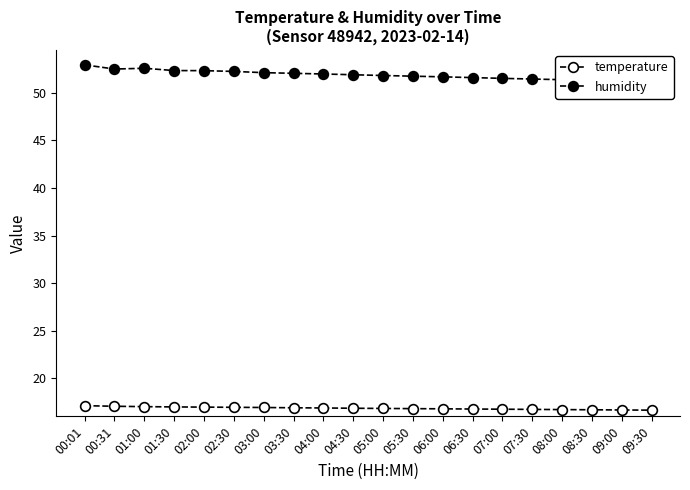

What is the spread (max minus min) of values at 03:00?

35.2